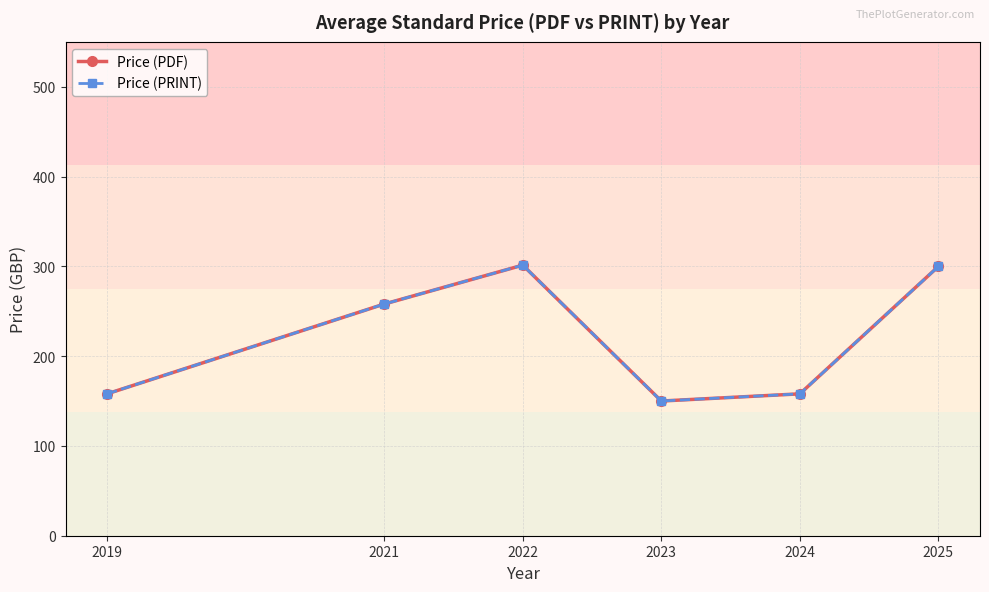

Reading left to right, extract all data points from this chart.

Price (PDF): 2019=158.0	2021=258.0	2022=301.3	2023=150.0	2024=158.0	2025=299.9
Price (PRINT): 2019=158.0	2021=258.0	2022=301.3	2023=150.0	2024=158.0	2025=299.9